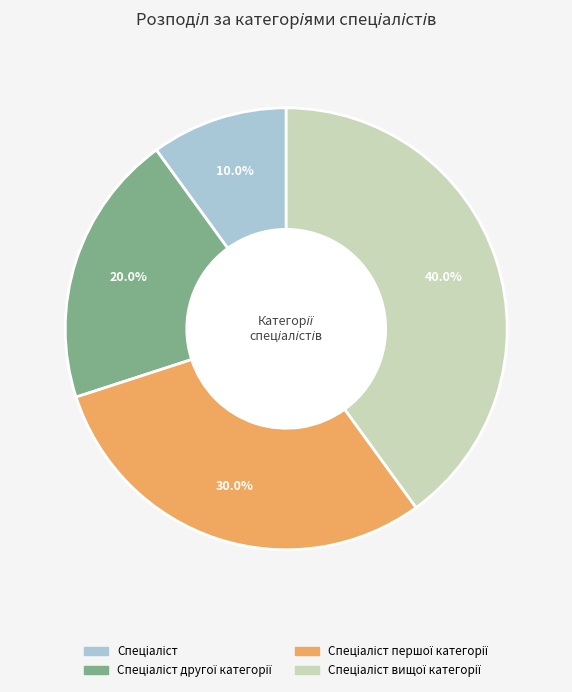

Is there a majority slice in this chart?

No